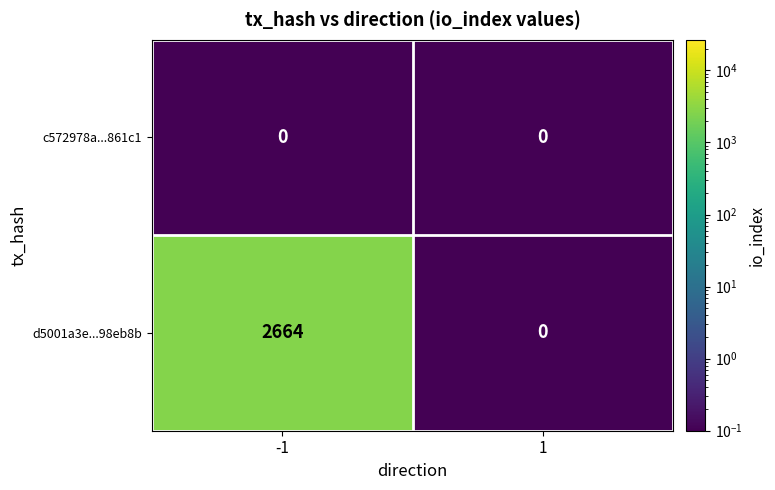

Which series has the largest total across all categories?

d5001a3e...98eb8b